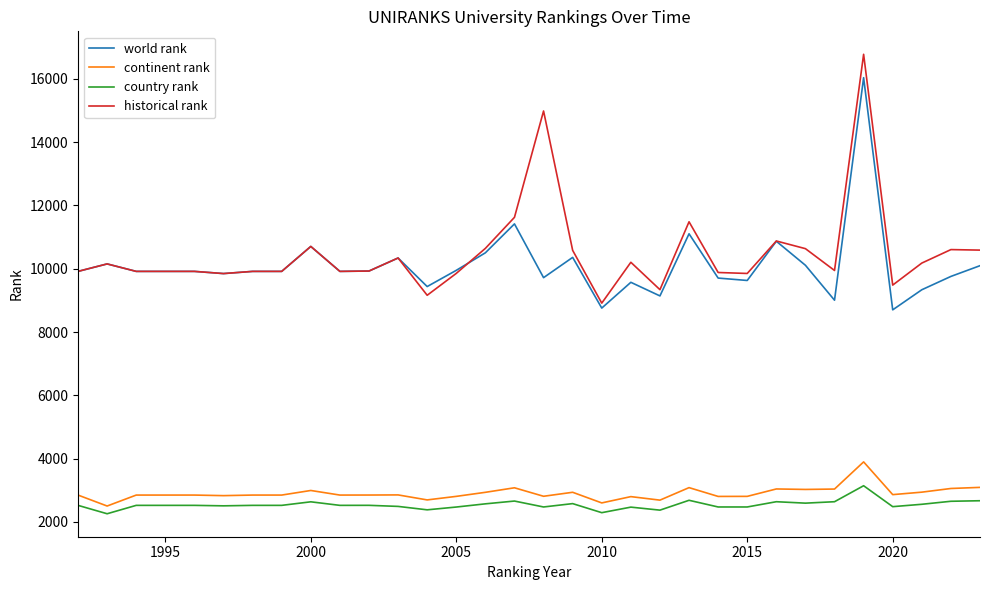

True or false: country rank and historical rank intersect in this chart.

False